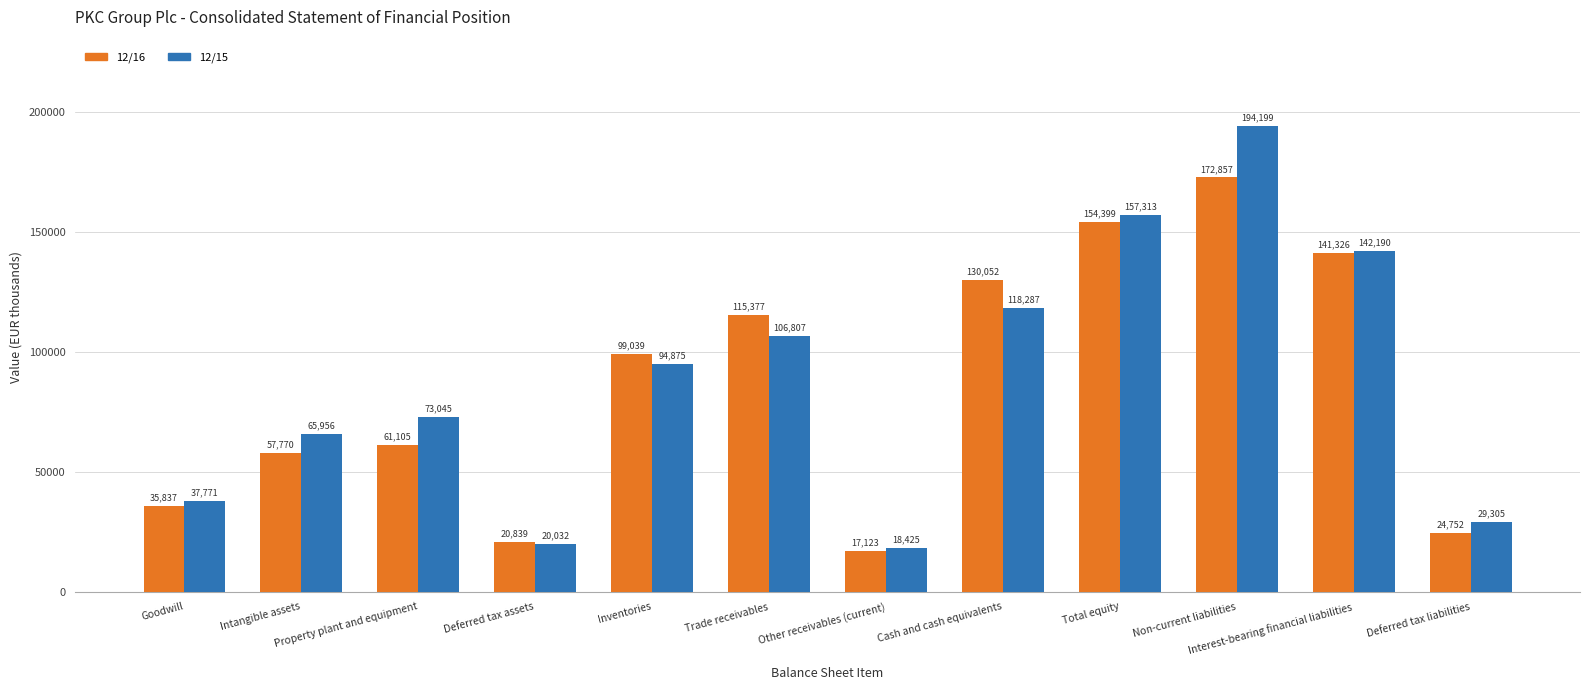

The 12/15 series shows 26116 at Goodwill. True or false?

False